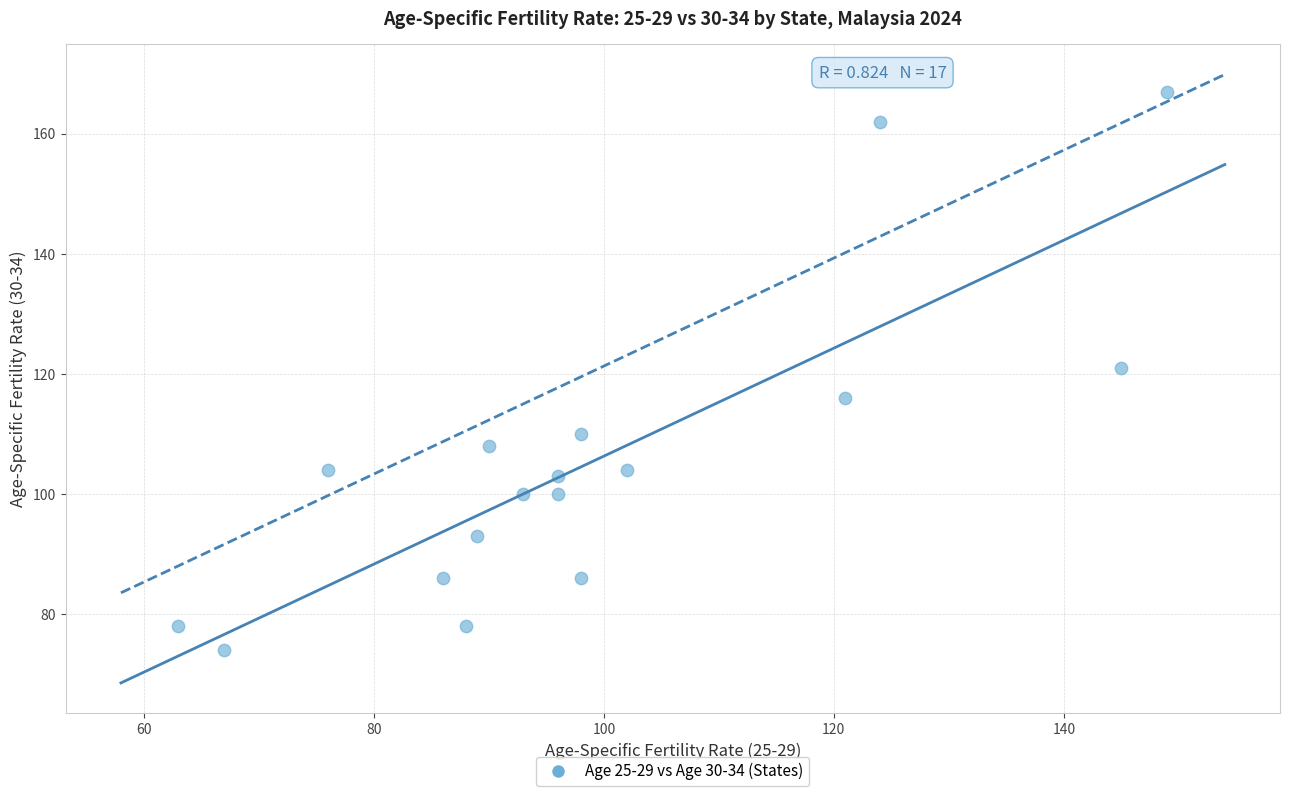

What is the range of X values (max minus min)?

86